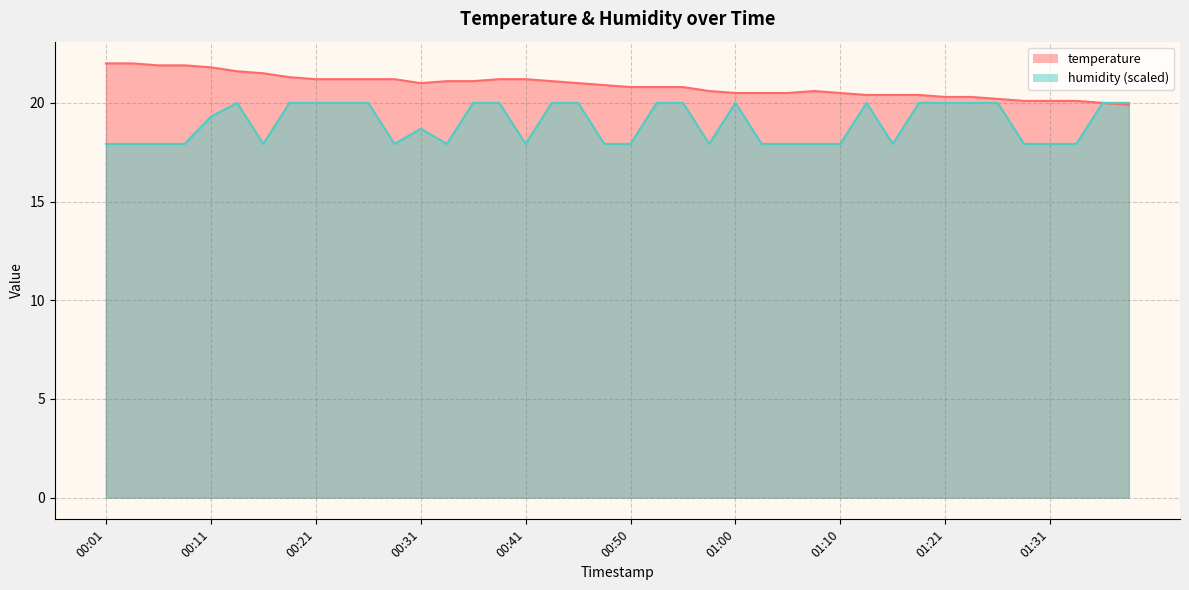

How many data points does each series have?

40